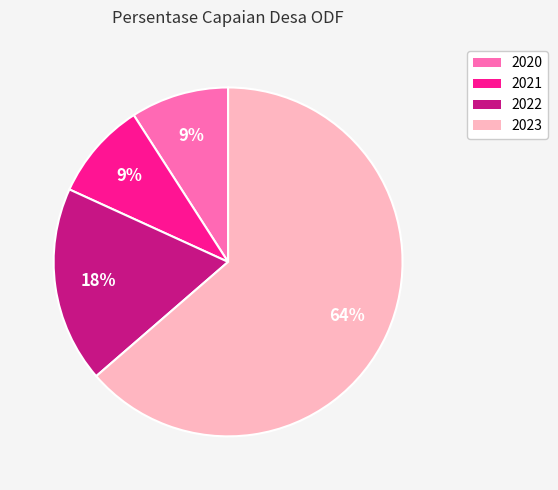

Between 2022 and 2023, which is larger?

2023